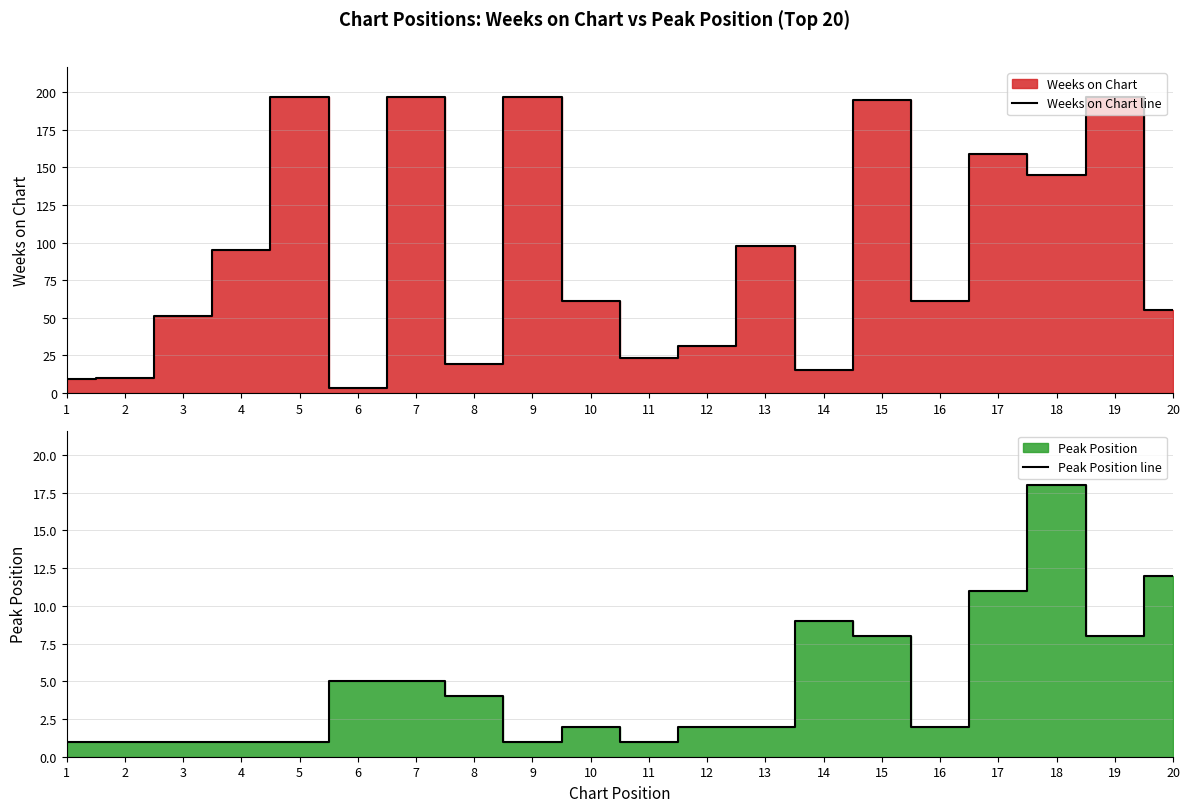

How many lines are shown in the chart?

2